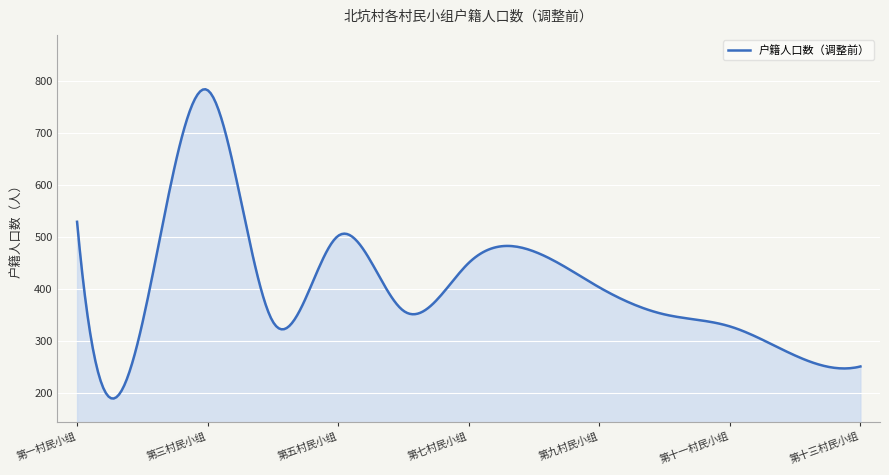

What is the difference between the maximum and minimum values?

594.3